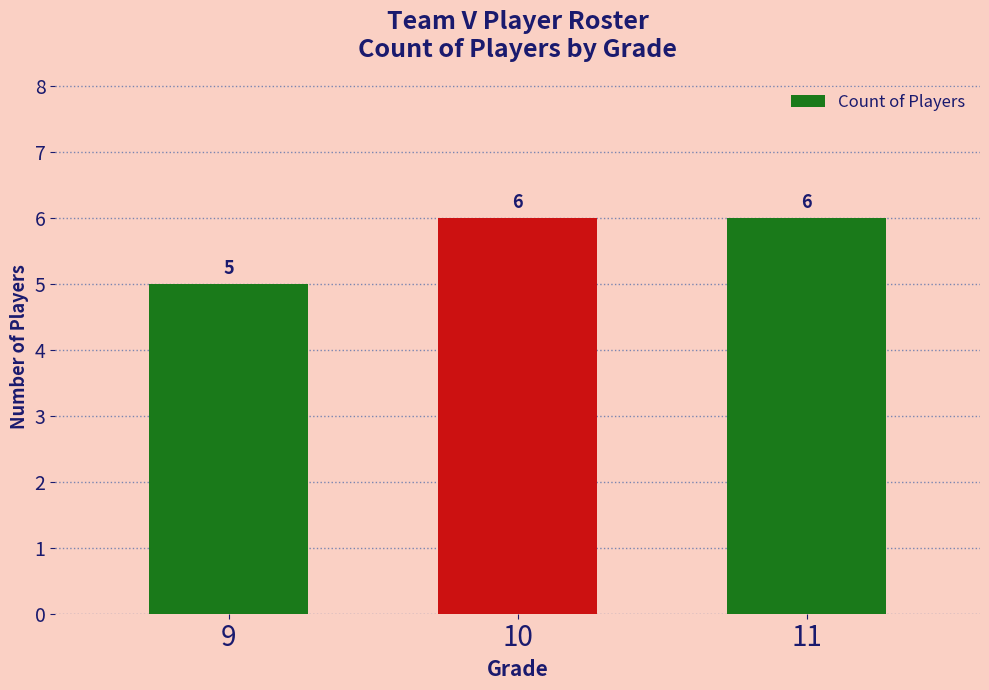

What is the ratio of the value at 10 to the value at 9?

1.2